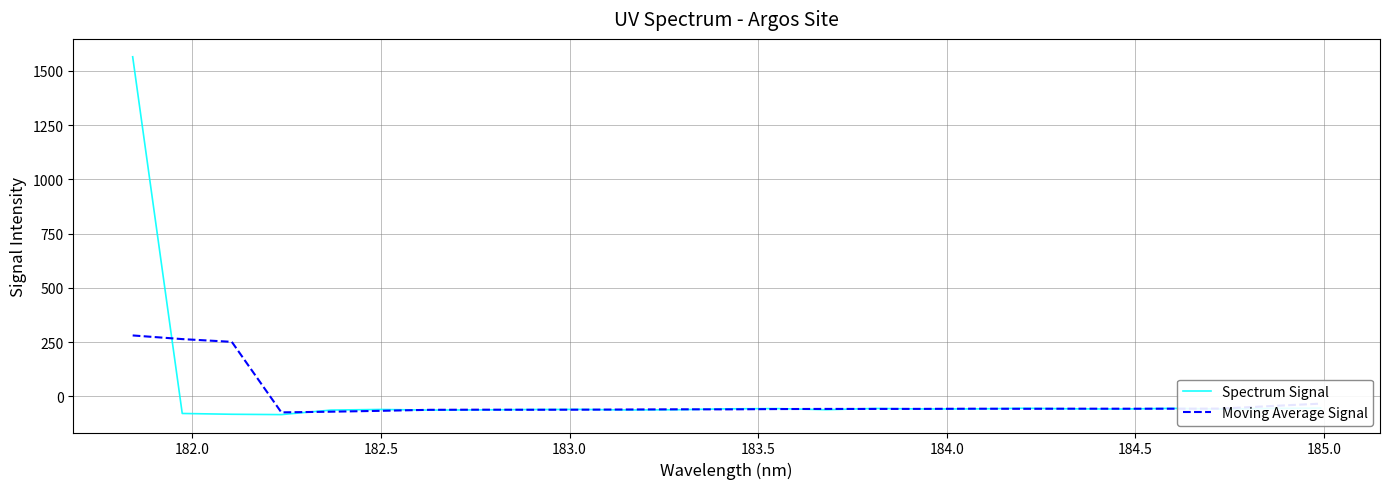

How many categories are shown in the chart?

25